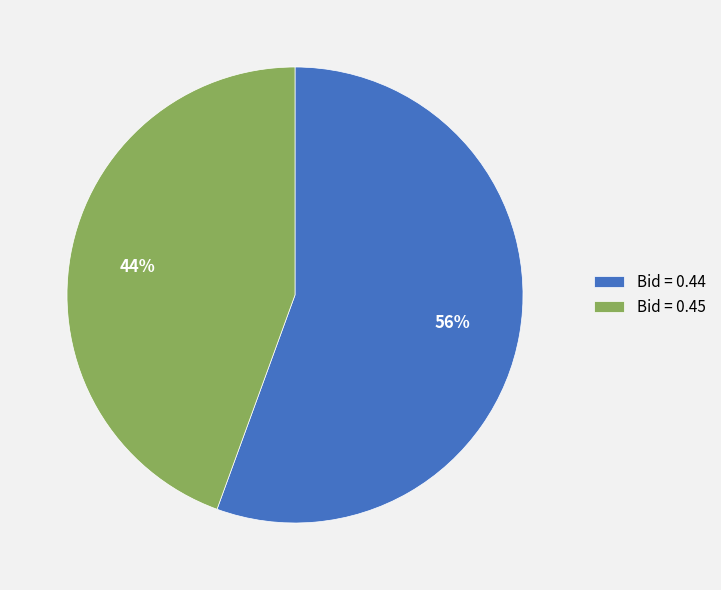

To the nearest percent, what is the average slice percentage?

50%